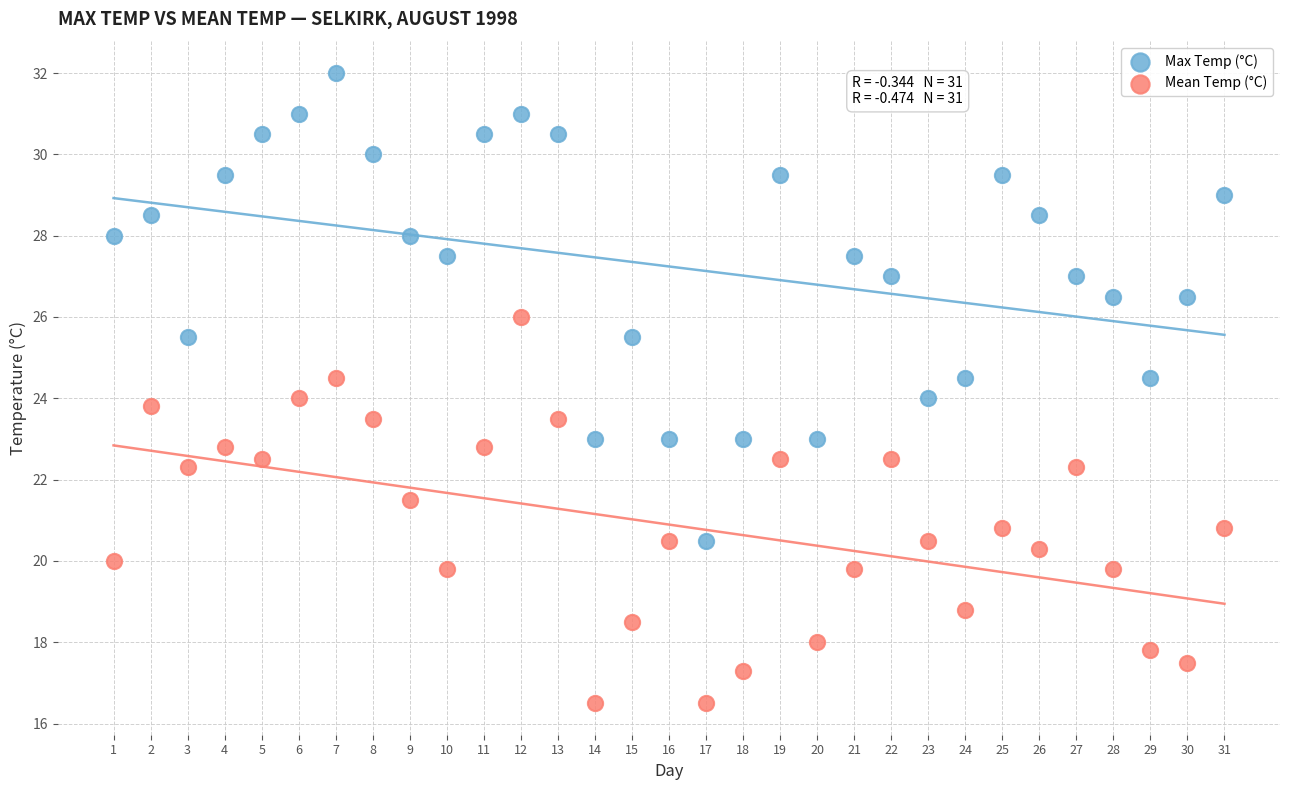

Which series contains the highest Y value?

Max Temp (°C)